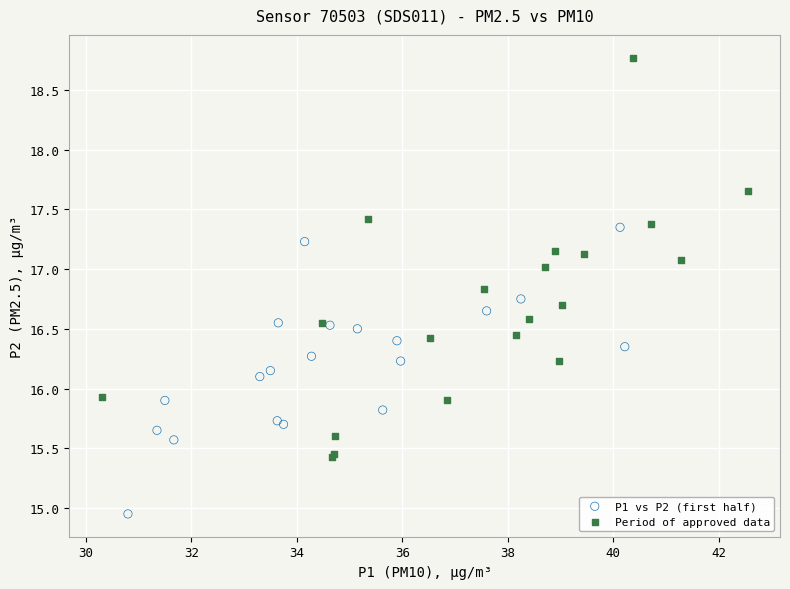

Which series contains the lowest Y value?

P1 vs P2 (first half)